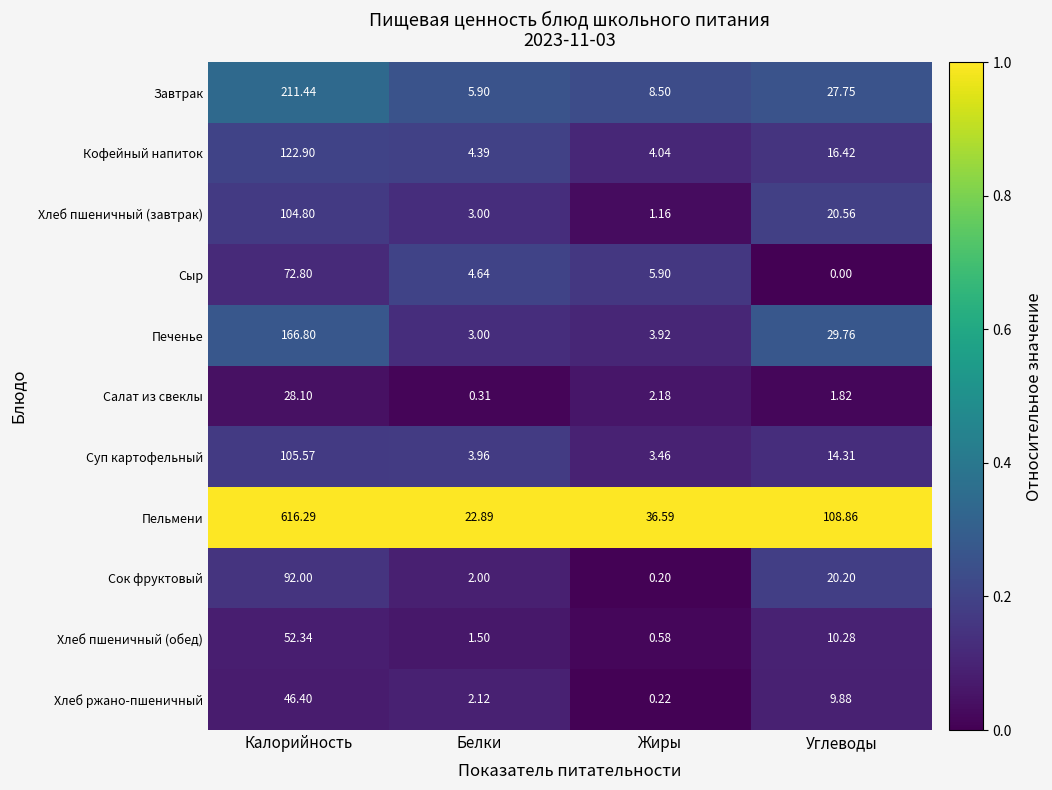

Which category has the lowest value in the Салат из свеклы series?

Белки